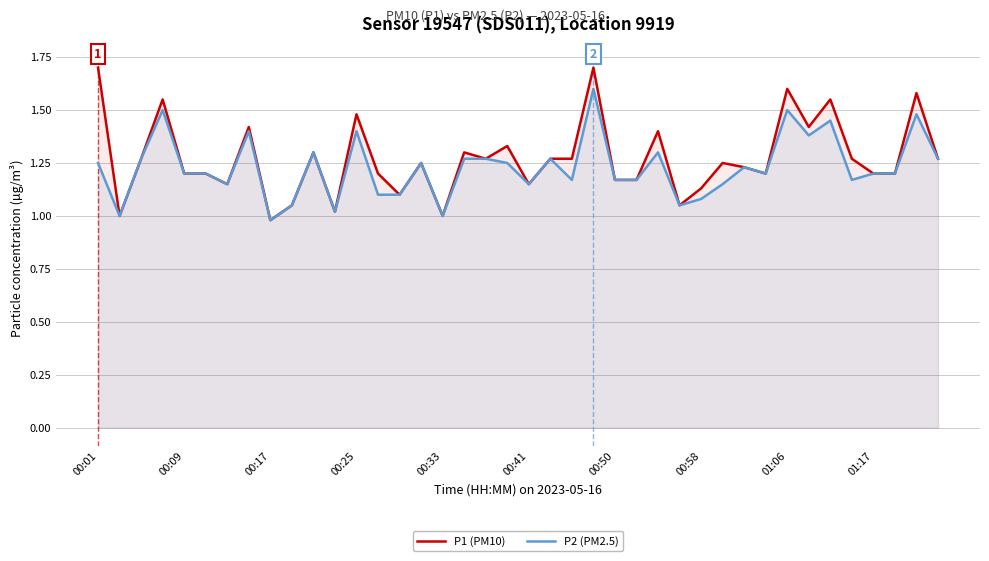

What is the sum of all P1 (PM10) values?

50.9